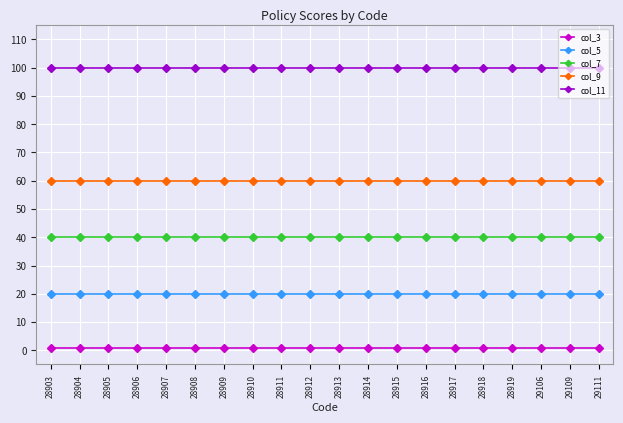

Which series has the largest total across all categories?

col_11